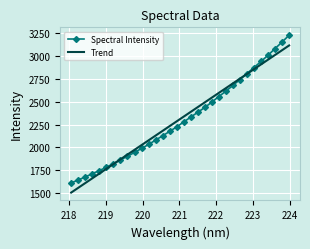

Which series has the largest range (max minus min)?

Spectral Intensity